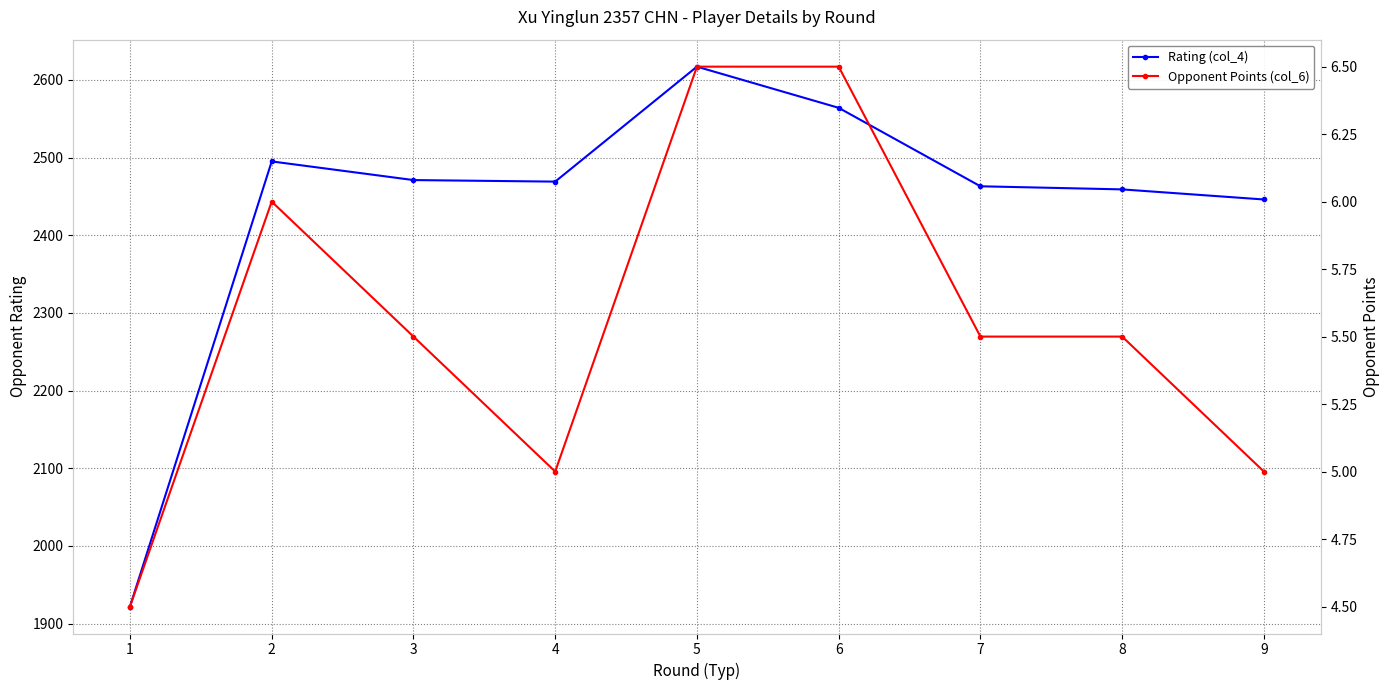

Where is the first local minimum for Rating (col_4)?

4